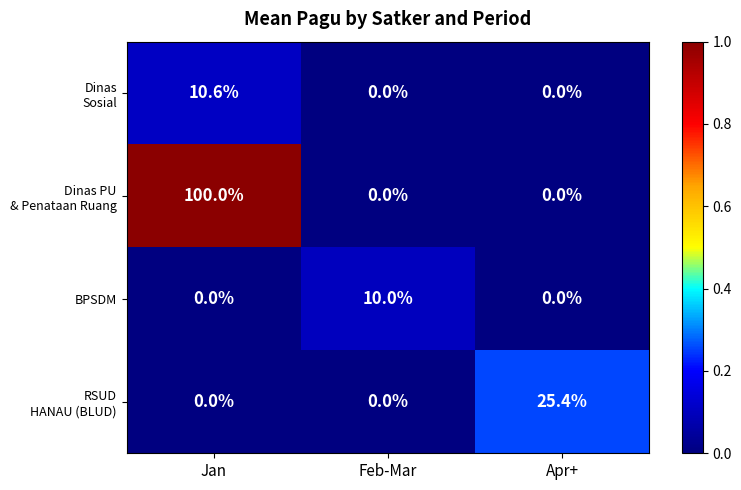

Count the BPSDM values in the range 0 to 10.

3